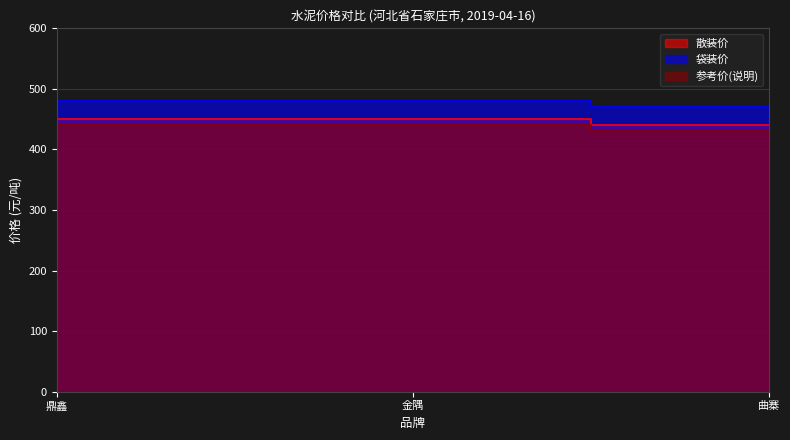

Rank the categories by 袋装价 value from highest to lowest.

鼎鑫, 金隅, 曲寨